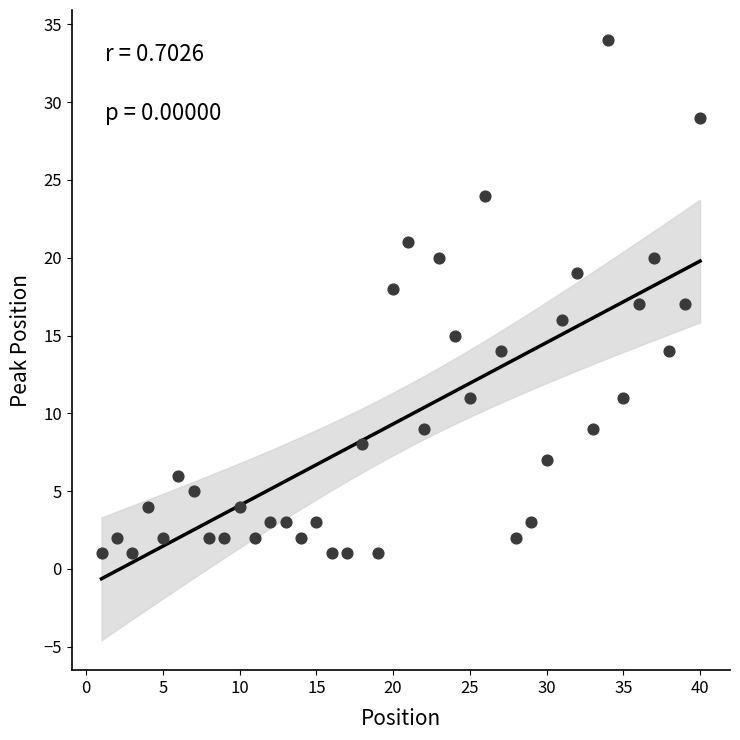

What is the range of X values (max minus min)?

39